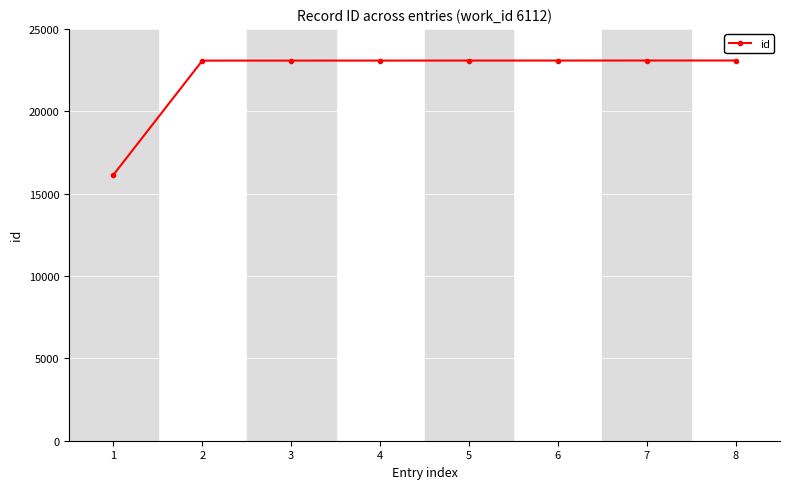

Is it true that the value at 4 is 23077?

True